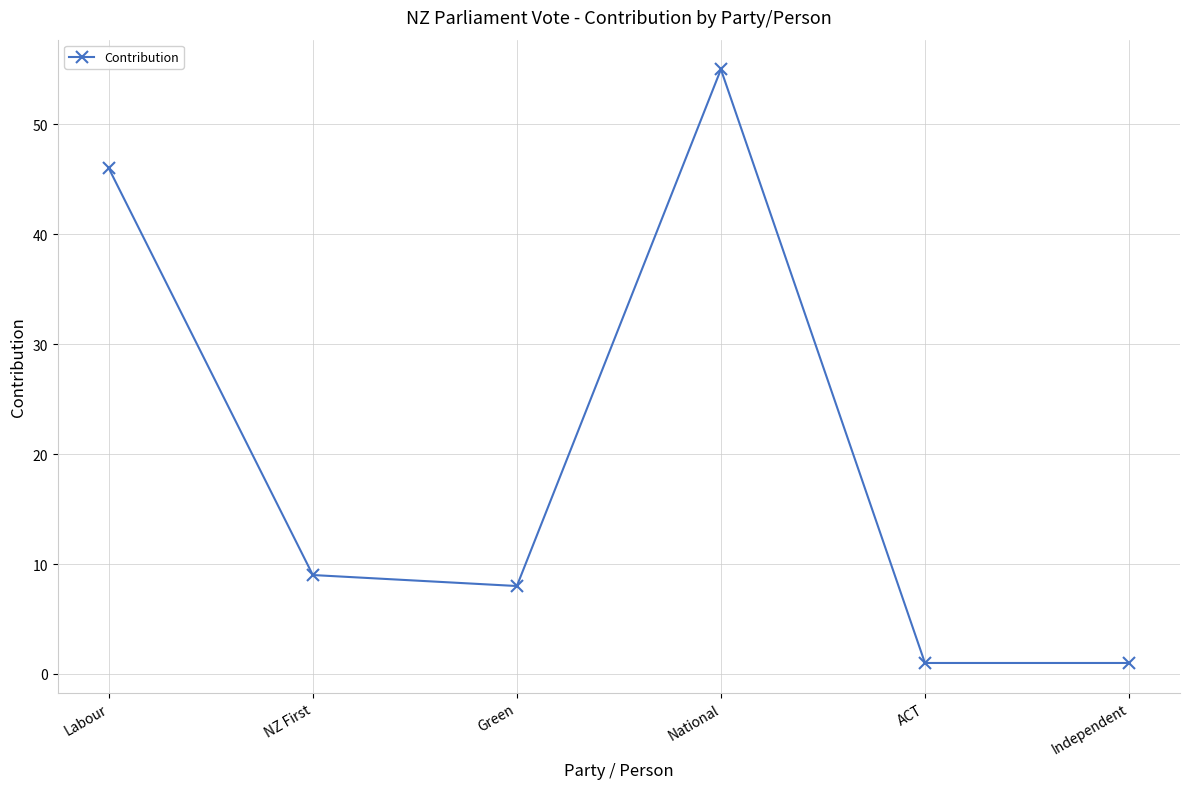

What is the average value?

20